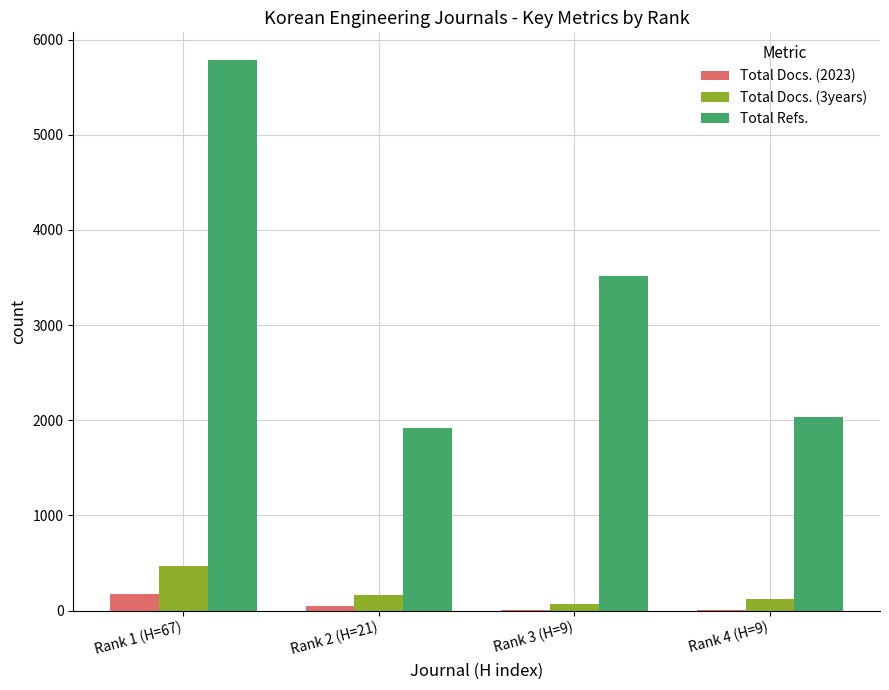

Is the value of Total Docs. (3years) at Rank 4 (H=9) greater than the value of Total Refs. at Rank 1 (H=67)?

No